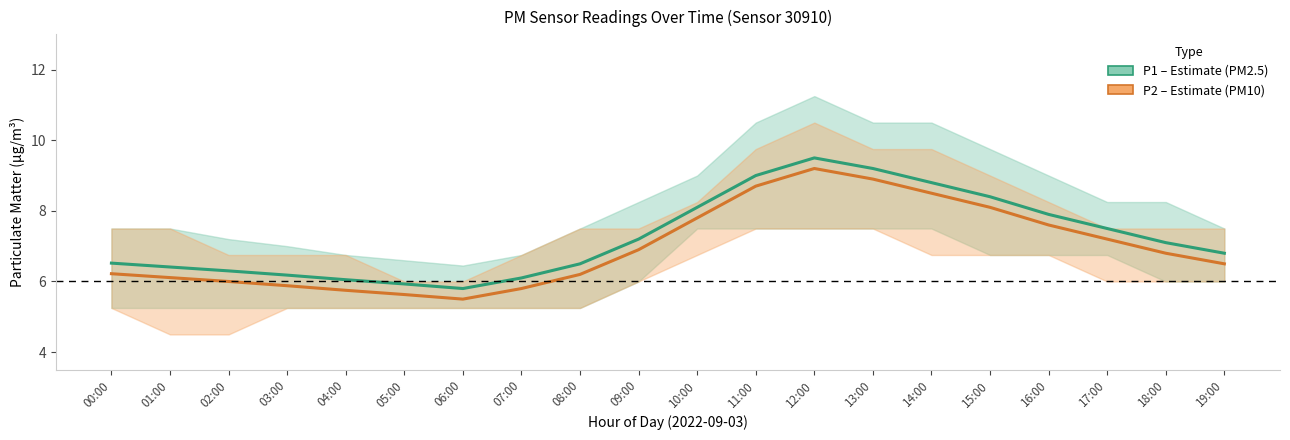

What is the difference between the maximum and second lowest values in the P1 (PM2.5) series?

3.6